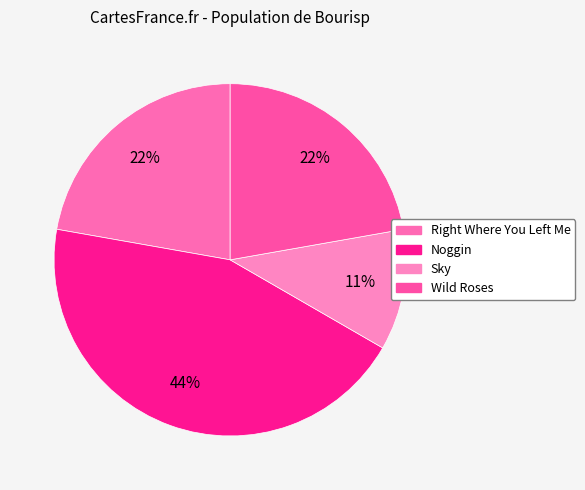

What percentage is the Sky slice, to the nearest percent?

11%